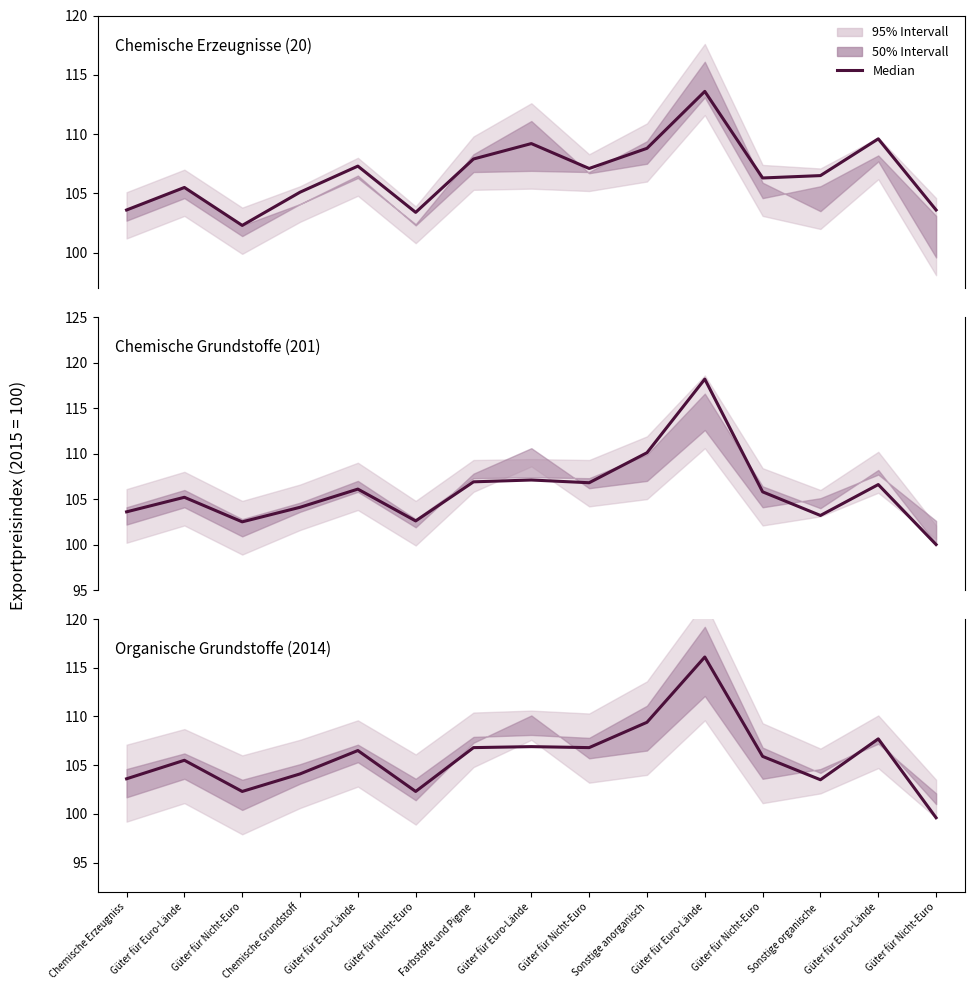

The value of Jahres-durchschnitt 2018 at Chemische Grundstoff is 50.2. True or false?

False